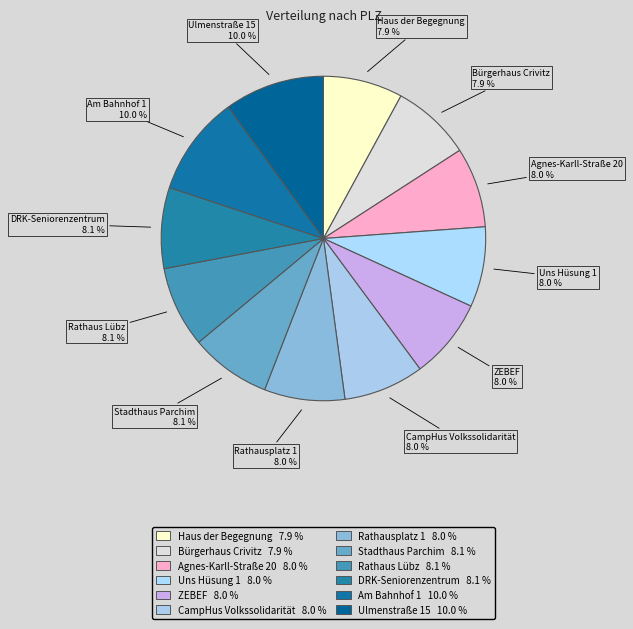

The ZEBEF slice represents 8% of the pie. True or false?

True